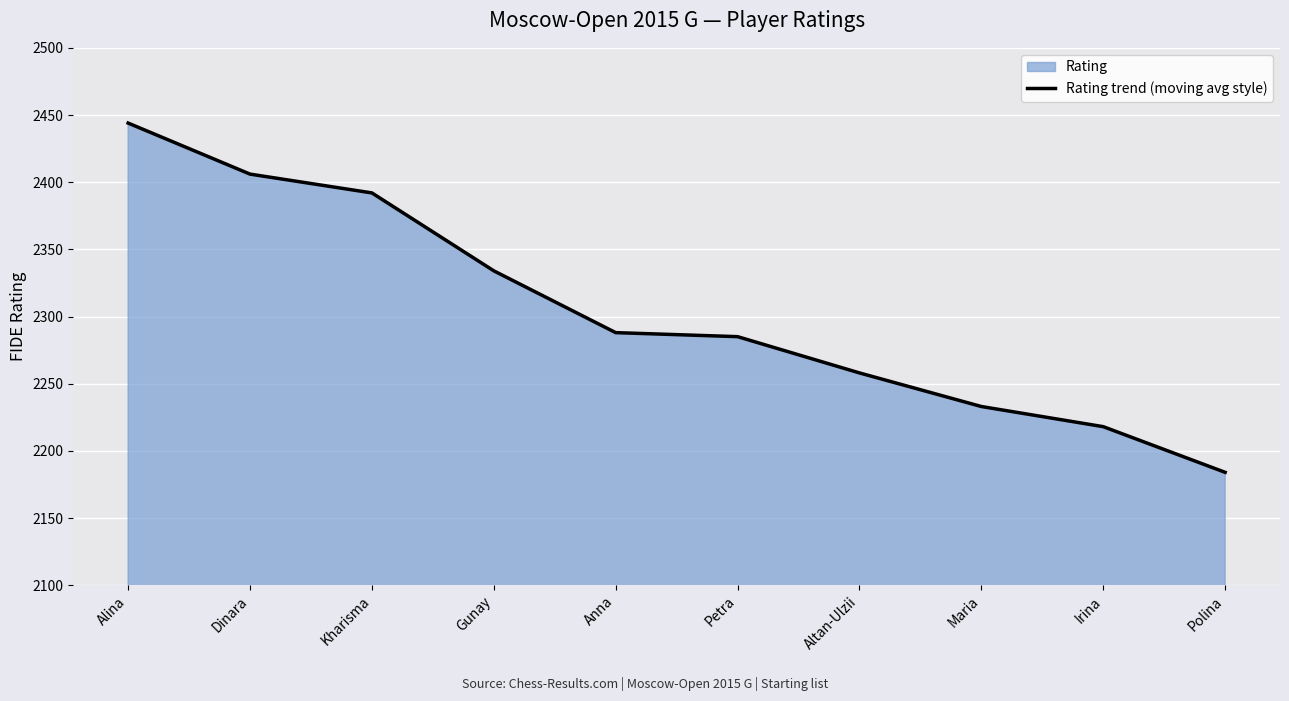

List the labels in order of value, largest first.

Alina, Dinara, Kharisma, Gunay, Anna, Petra, Altan-Ulzii, Maria, Irina, Polina